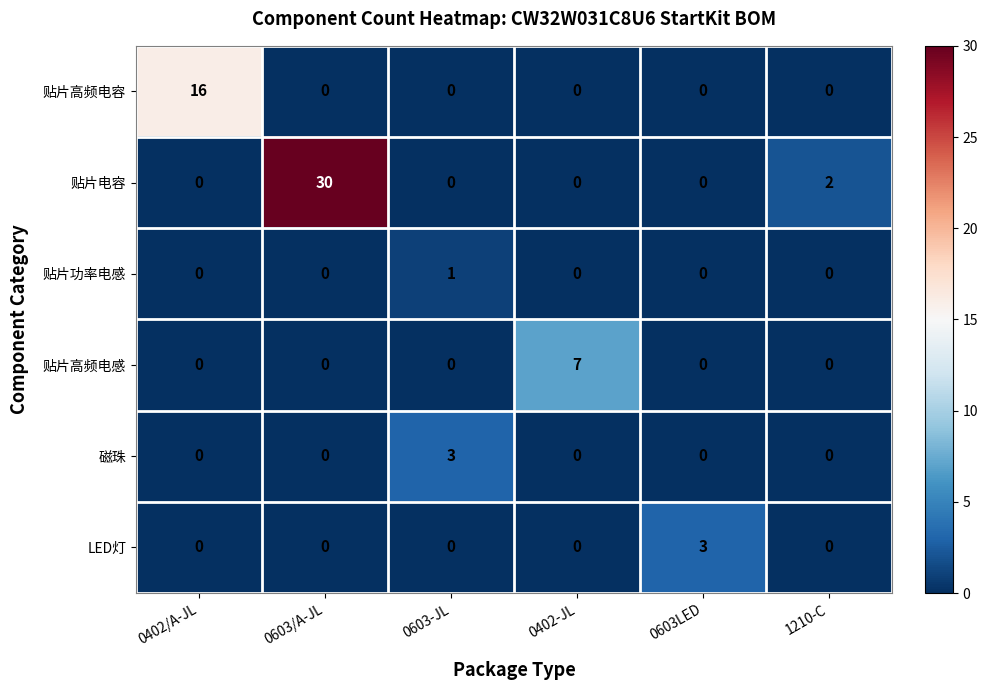

What is the sum of the 贴片高频电感 values at 0402-JL and 0603LED?

7